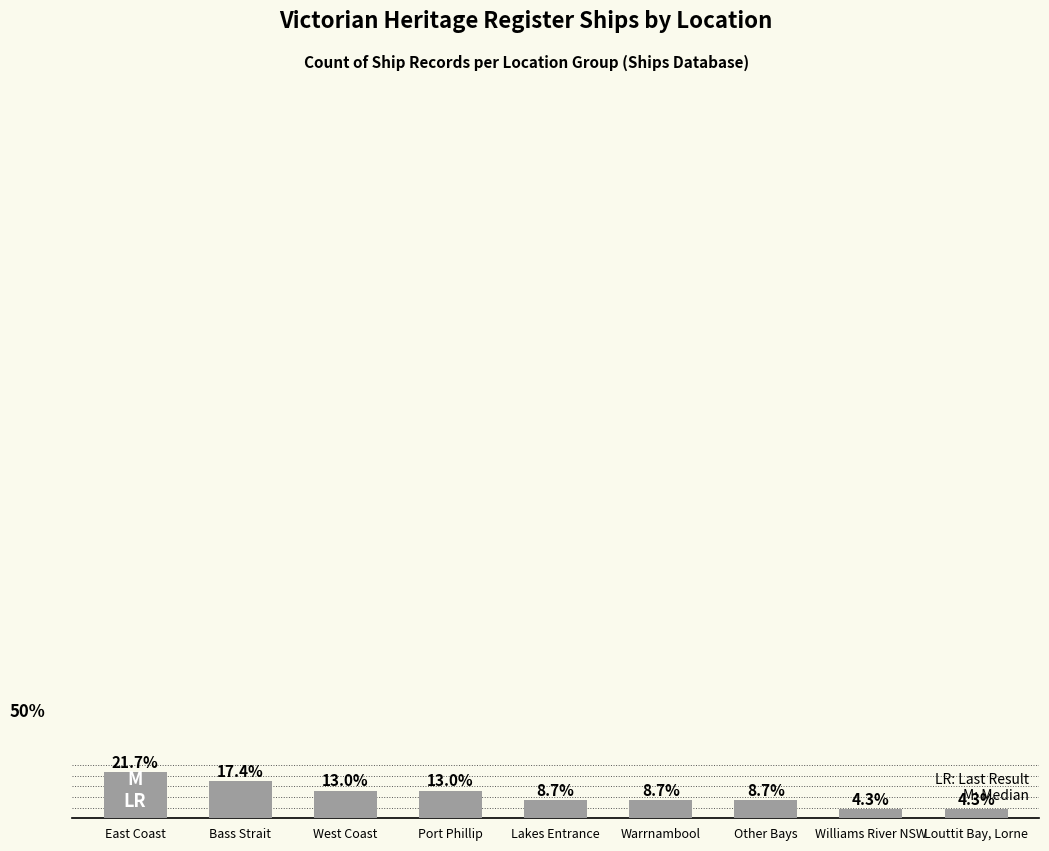

Which label corresponds to the largest value in the chart?

East Coast